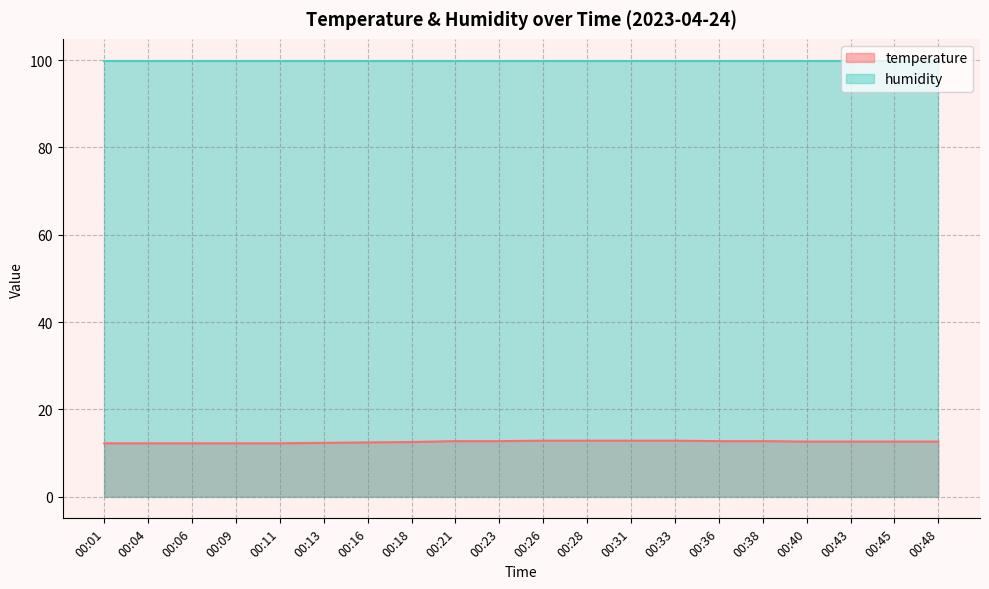

Which label corresponds to the smallest value in the chart?

00:01